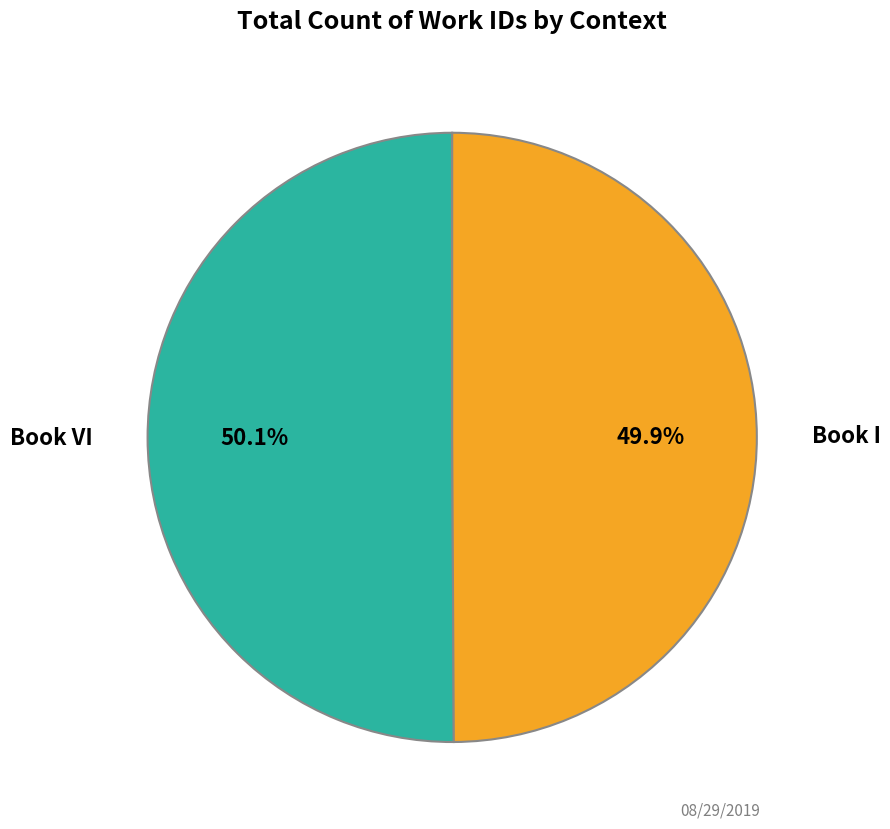

What percentage is NOT represented by Book I?

50.1%